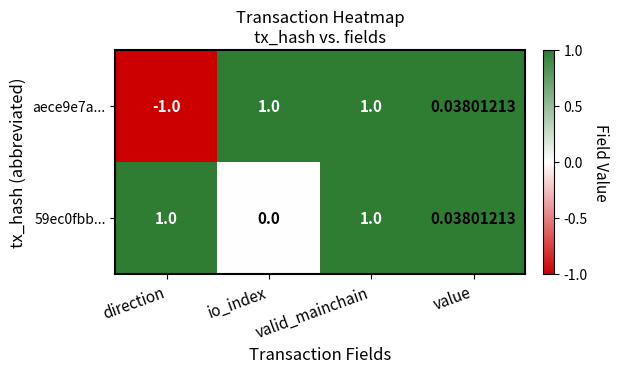

Which series has the largest range (max minus min)?

aece9e7a...